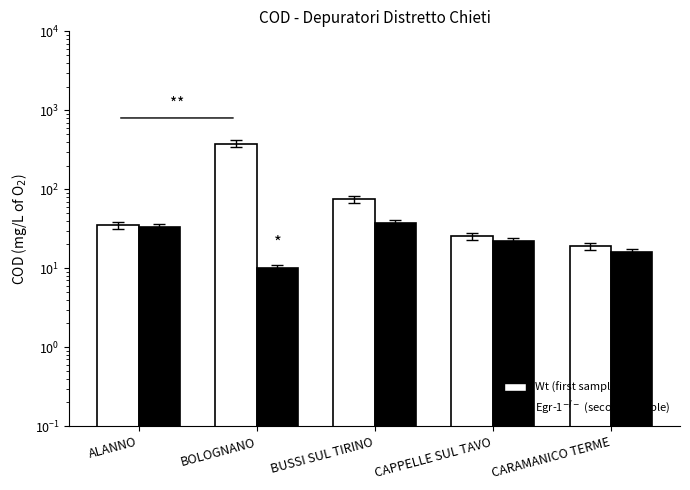

At how many categories does at least one series exceed 365?

1